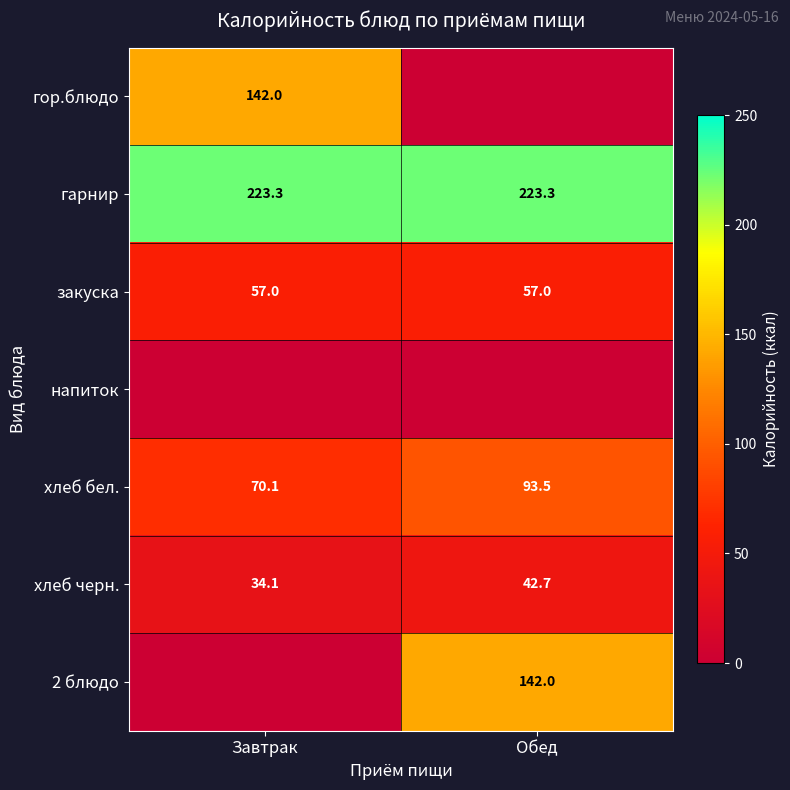

Rank the categories by хлеб черн. value from lowest to highest.

Завтрак, Обед